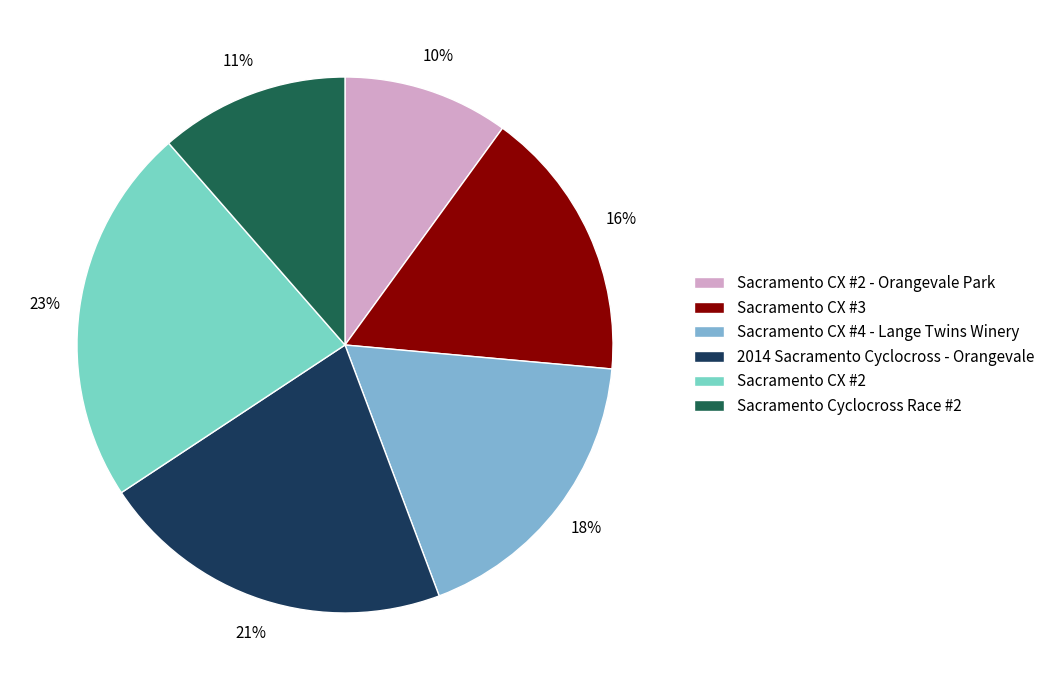

To the nearest percent, what is the difference between the Sacramento CX #2 - Orangevale Park and Sacramento Cyclocross Race #2 slice percentages?

1%